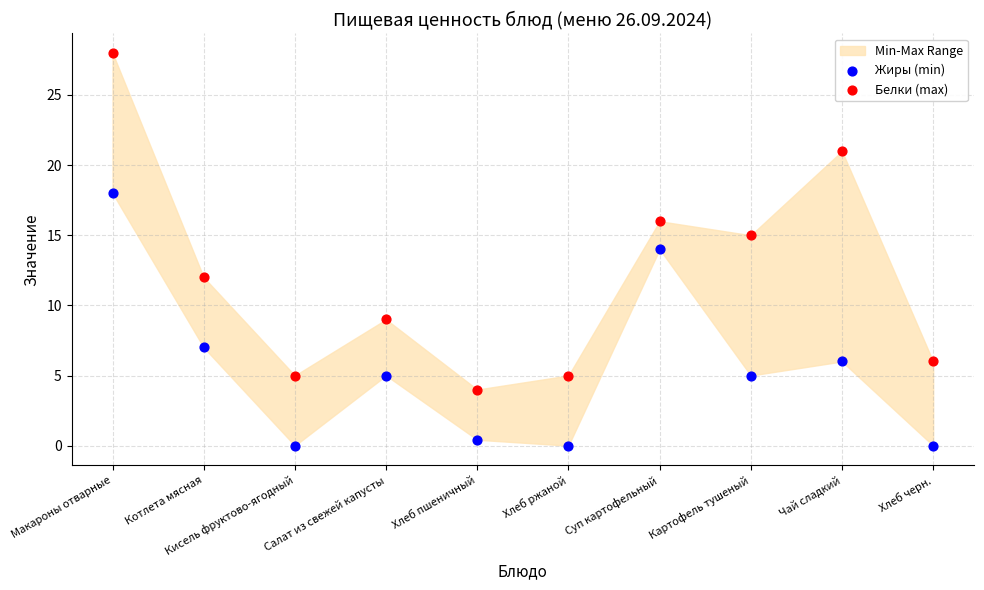

Which series has the widest spread of Y values?

Белки (max)